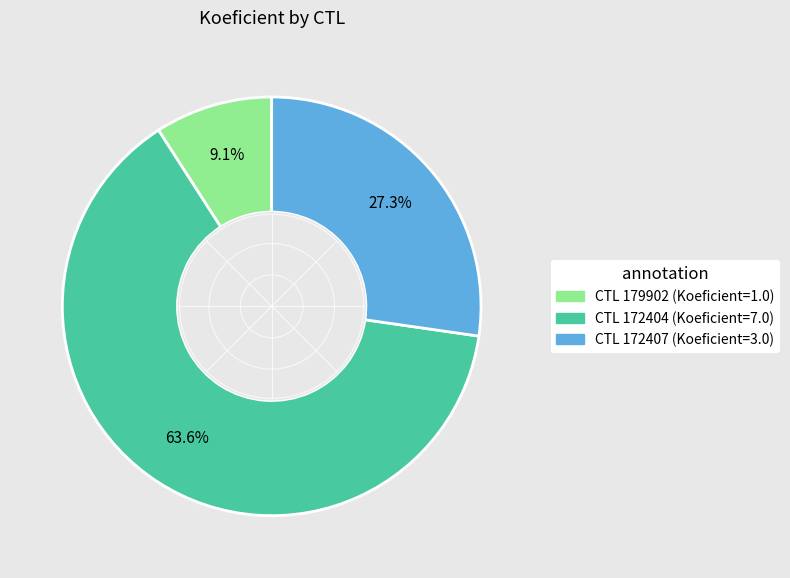

Is there any slice that represents more than half of the pie?

Yes